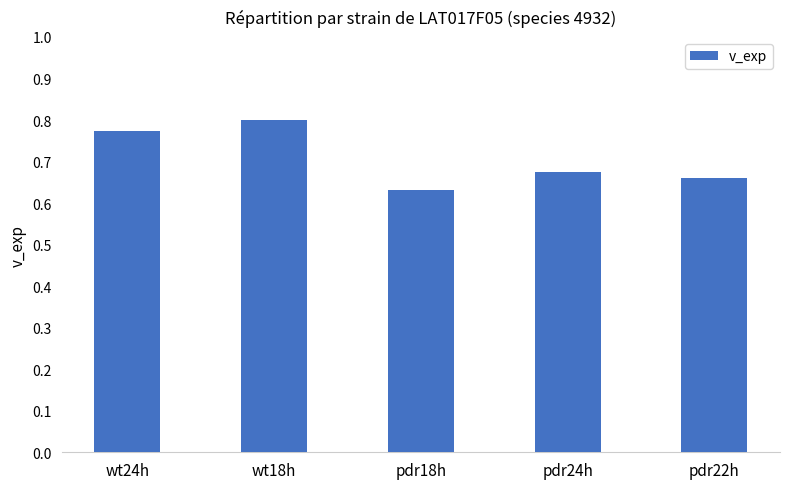

Does the chart contain stacked bars?

No